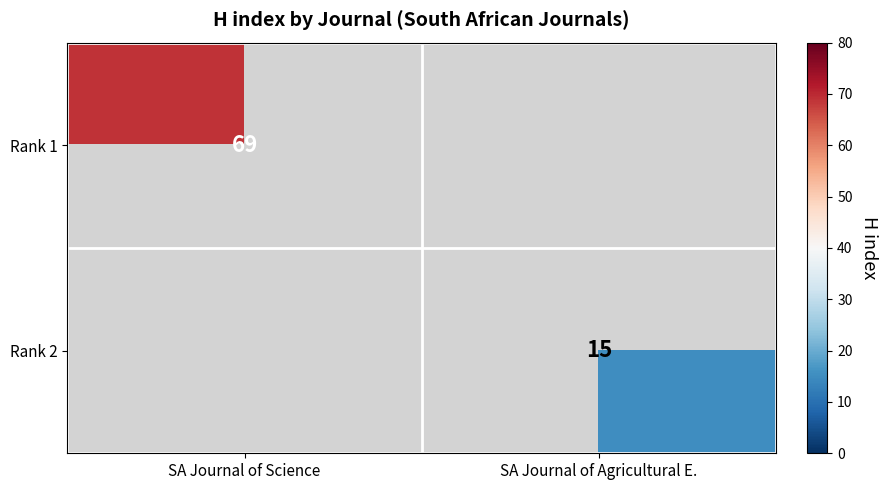

Is the value of Rank 2 at SA Journal of Agricultural E. greater than the value of Rank 1 at SA Journal of Science?

No